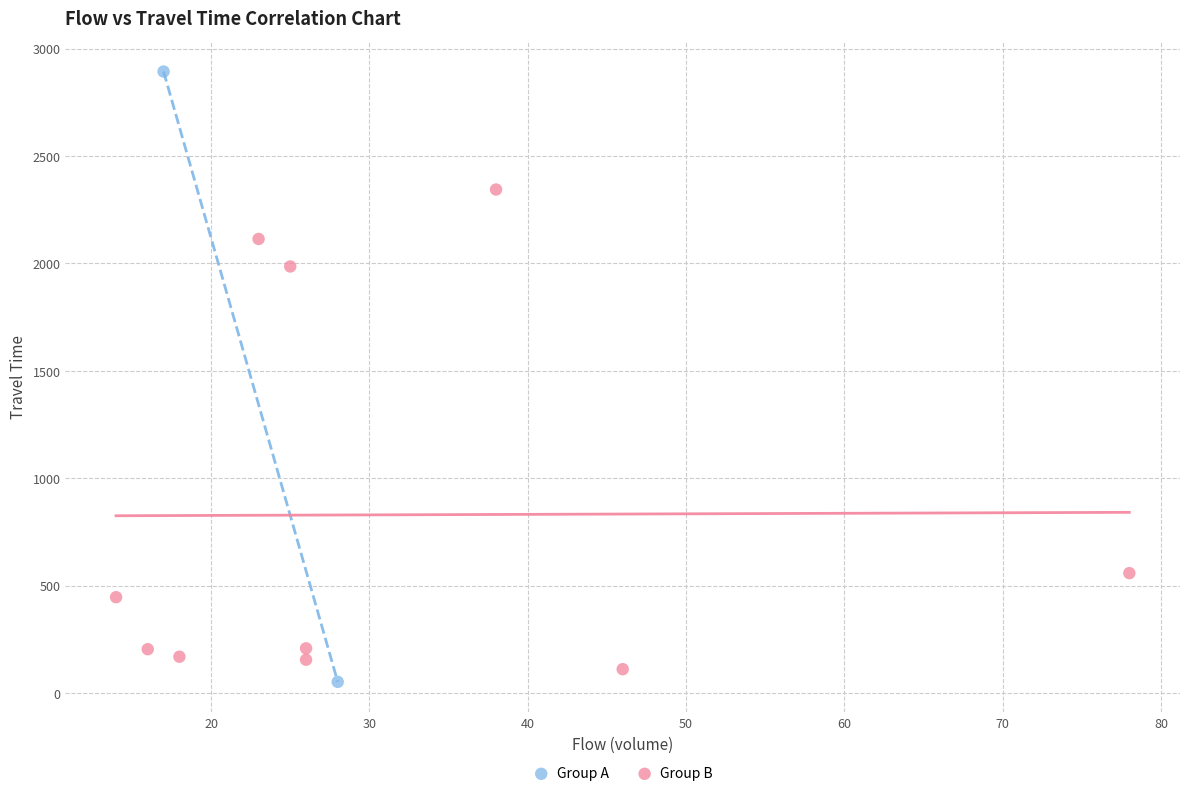

Which series reaches the maximum Y coordinate?

Group A